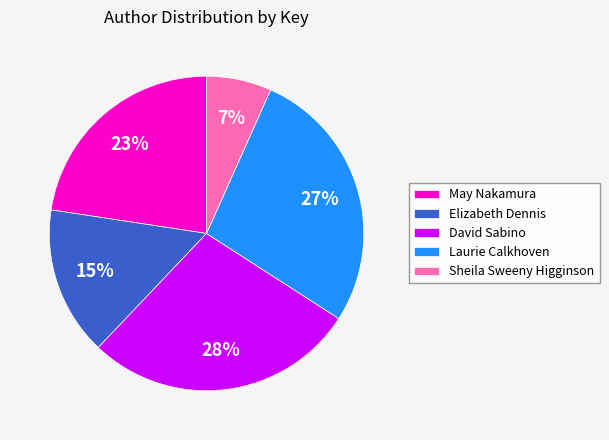

Which slice is the smallest?

Sheila Sweeny Higginson